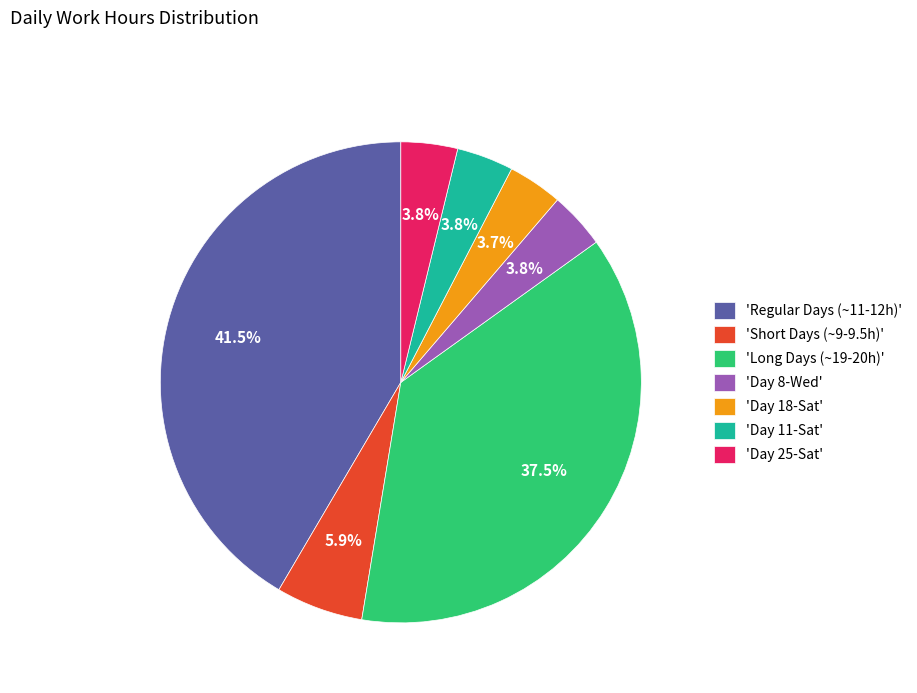

Which category has the biggest portion of the pie?

'Regular Days (~11-12h)'